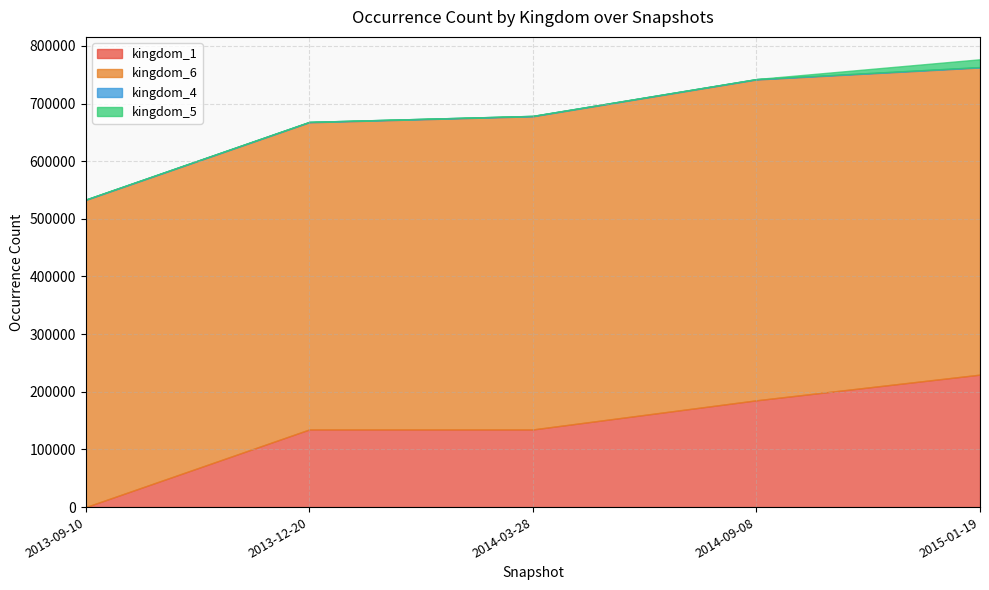

Rank the categories by kingdom_4 value from highest to lowest.

2013-09-10, 2015-01-19, 2014-09-08, 2013-12-20, 2014-03-28